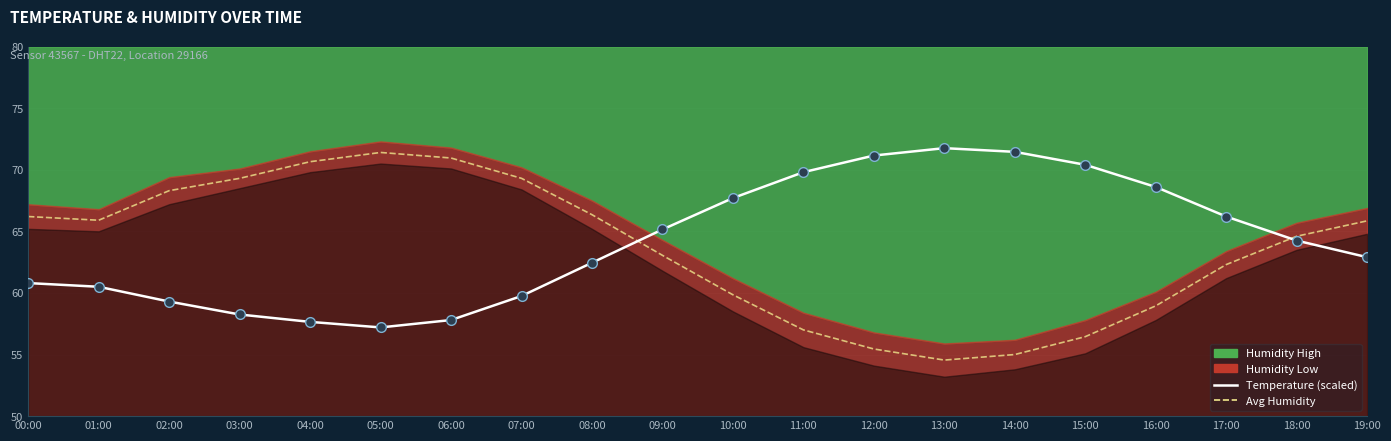

What is the minimum value shown in the chart?

54.5